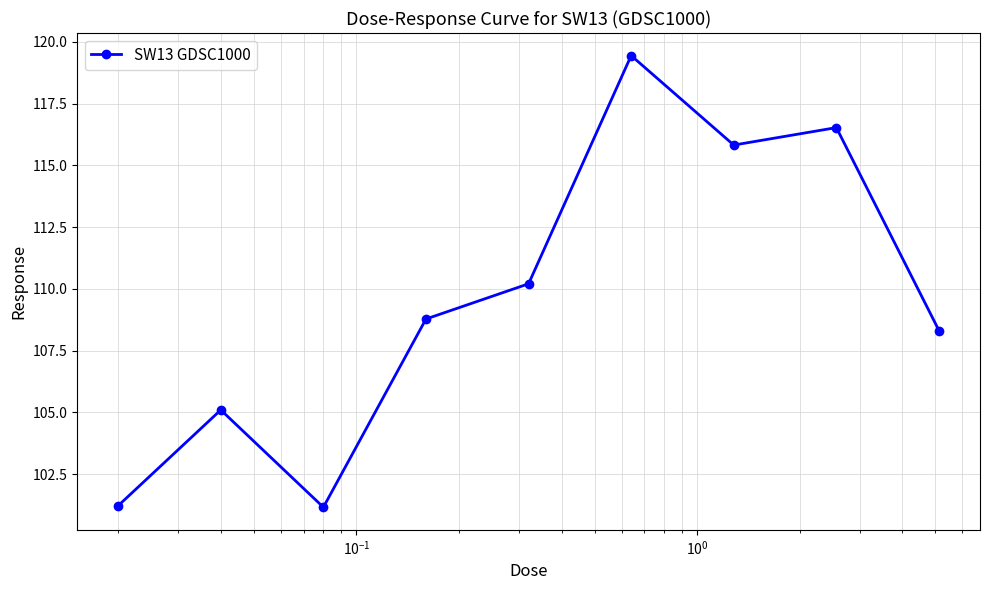

What is the difference between the maximum and second lowest values?

18.2